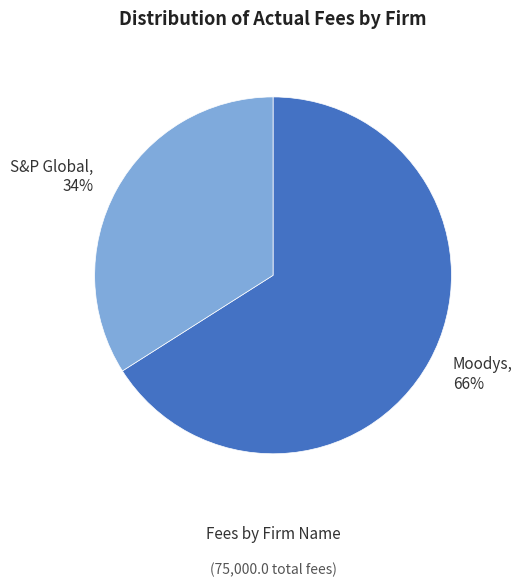

Approximately how many times larger is the value at S&P Global, 34% compared to Moodys, 66%?

0.5